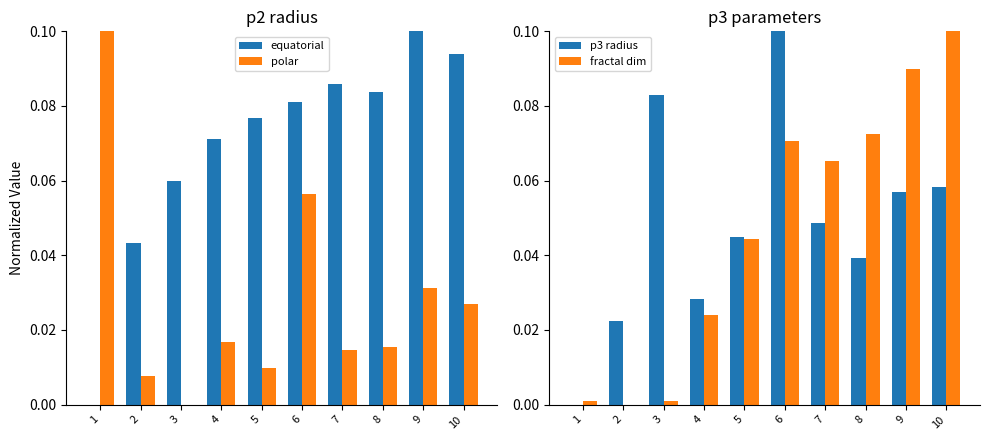

How many groups of bars are there?

10